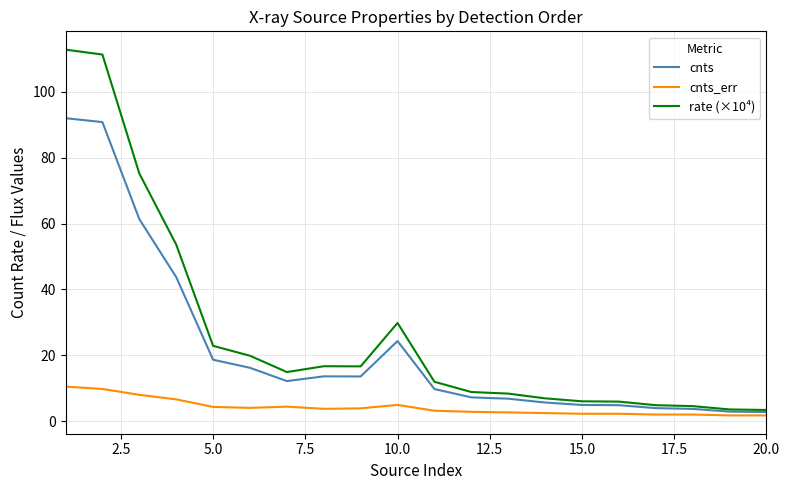

Which series has the widest spread of values?

rate (×10⁴)